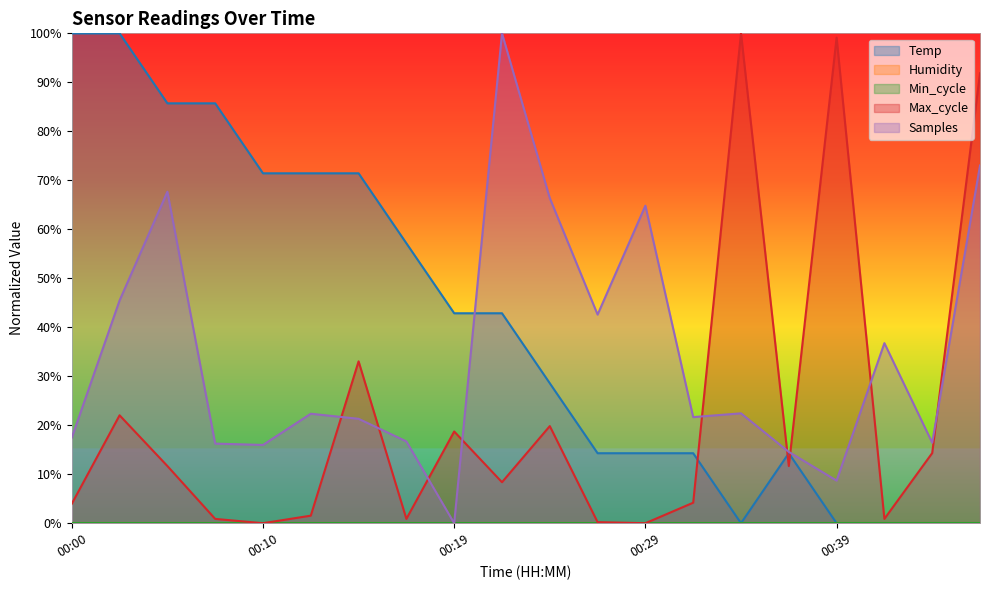

What is the difference between the highest and lowest values at 00:10?

71.4